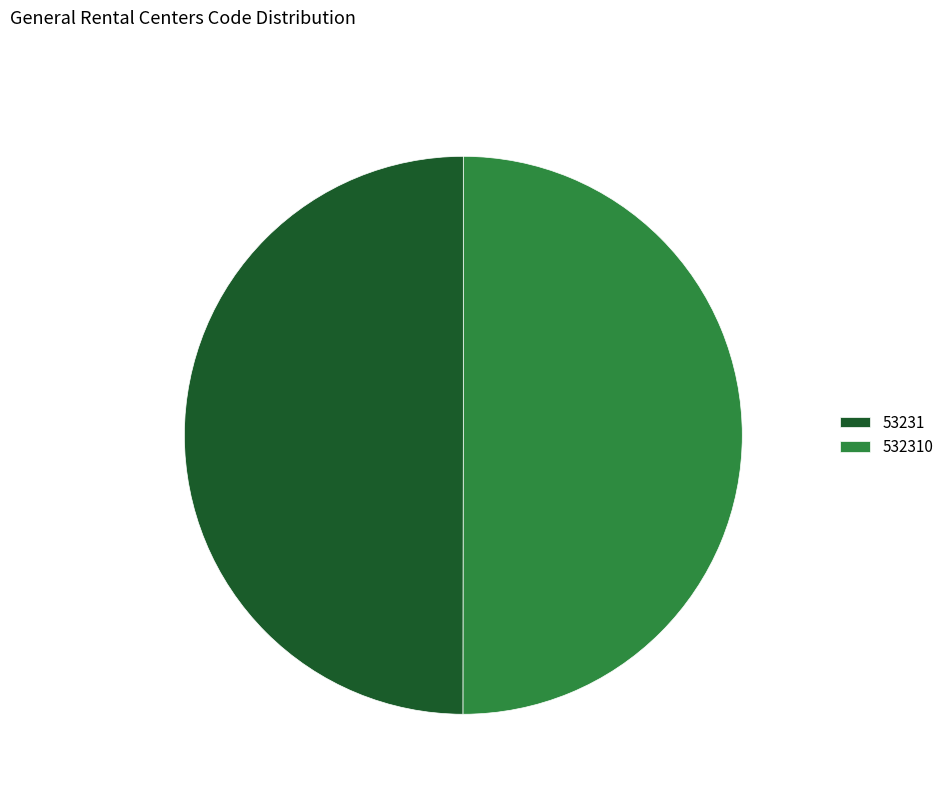

To the nearest percent, what is the average slice percentage?

50%